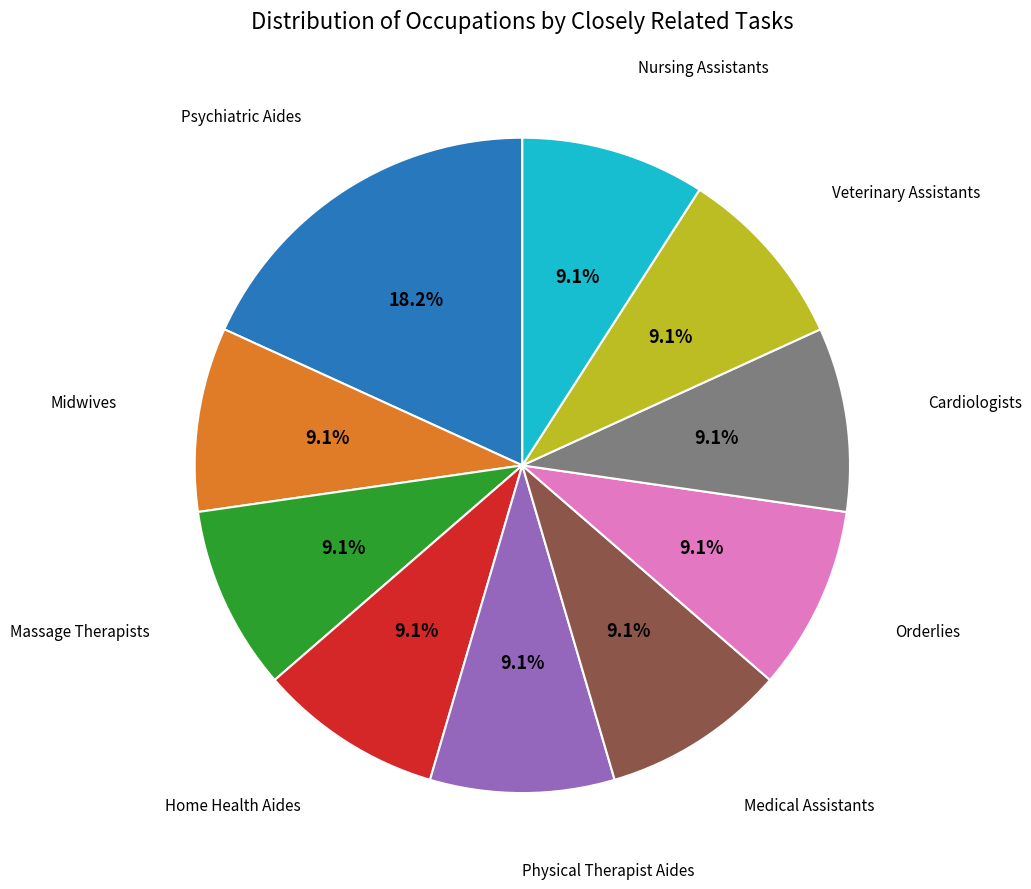

To the nearest percent, what is the difference between the largest and smallest slice percentages?

9%